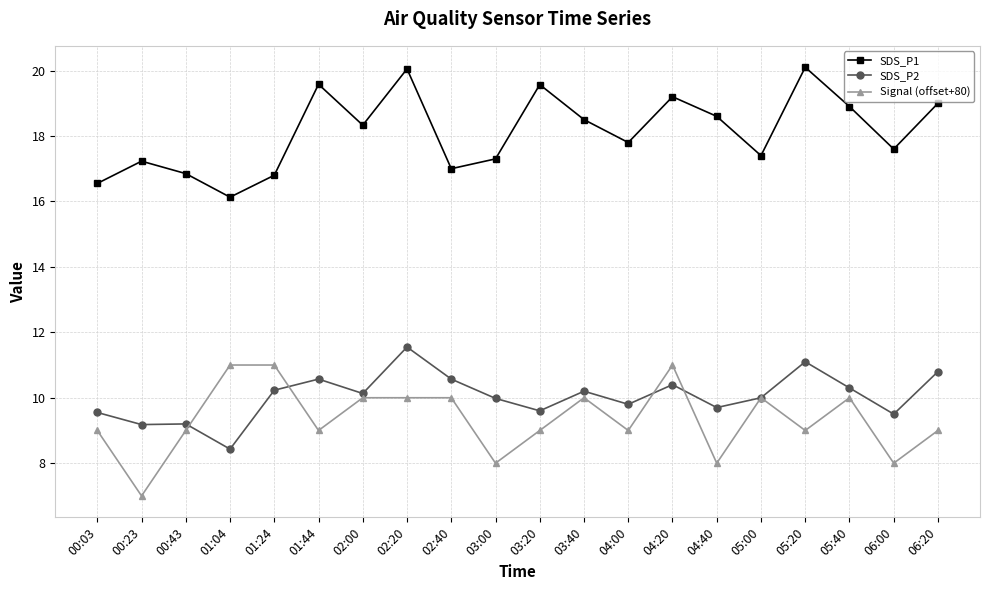

True or false: SDS_P2 and SDS_P1 cross at least once.

False